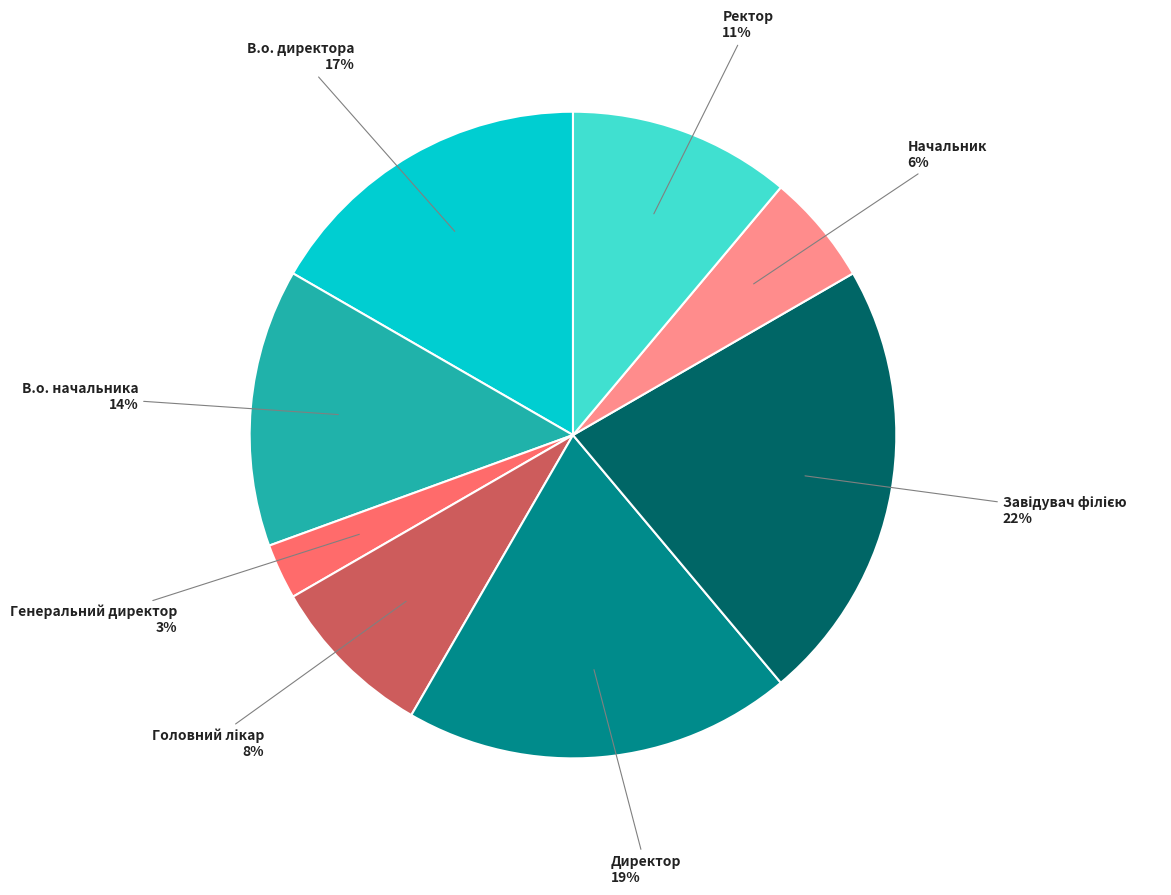

Which category has the smallest portion of the pie?

Генеральний директор